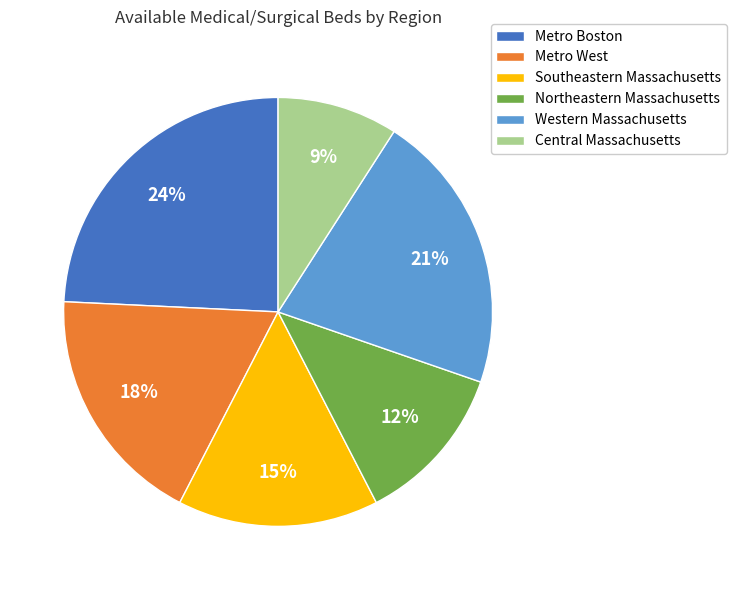

To the nearest percent, what is the difference between the Metro West and Metro Boston slice percentages?

6%